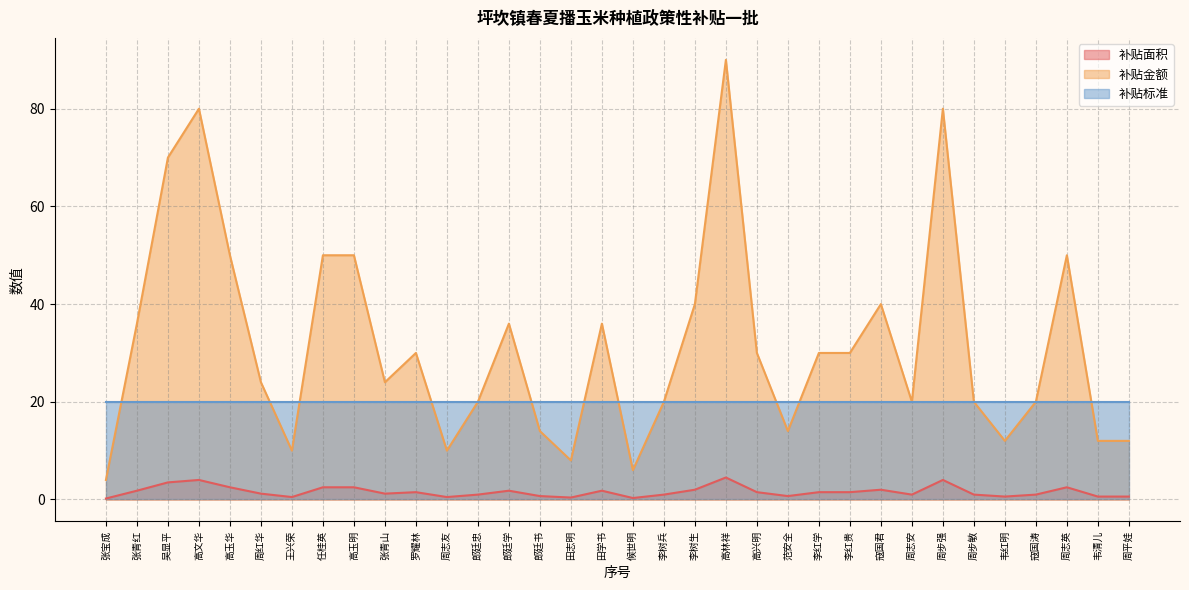

True or false: 补贴金额 has more than 1 points higher than both neighbors.

True